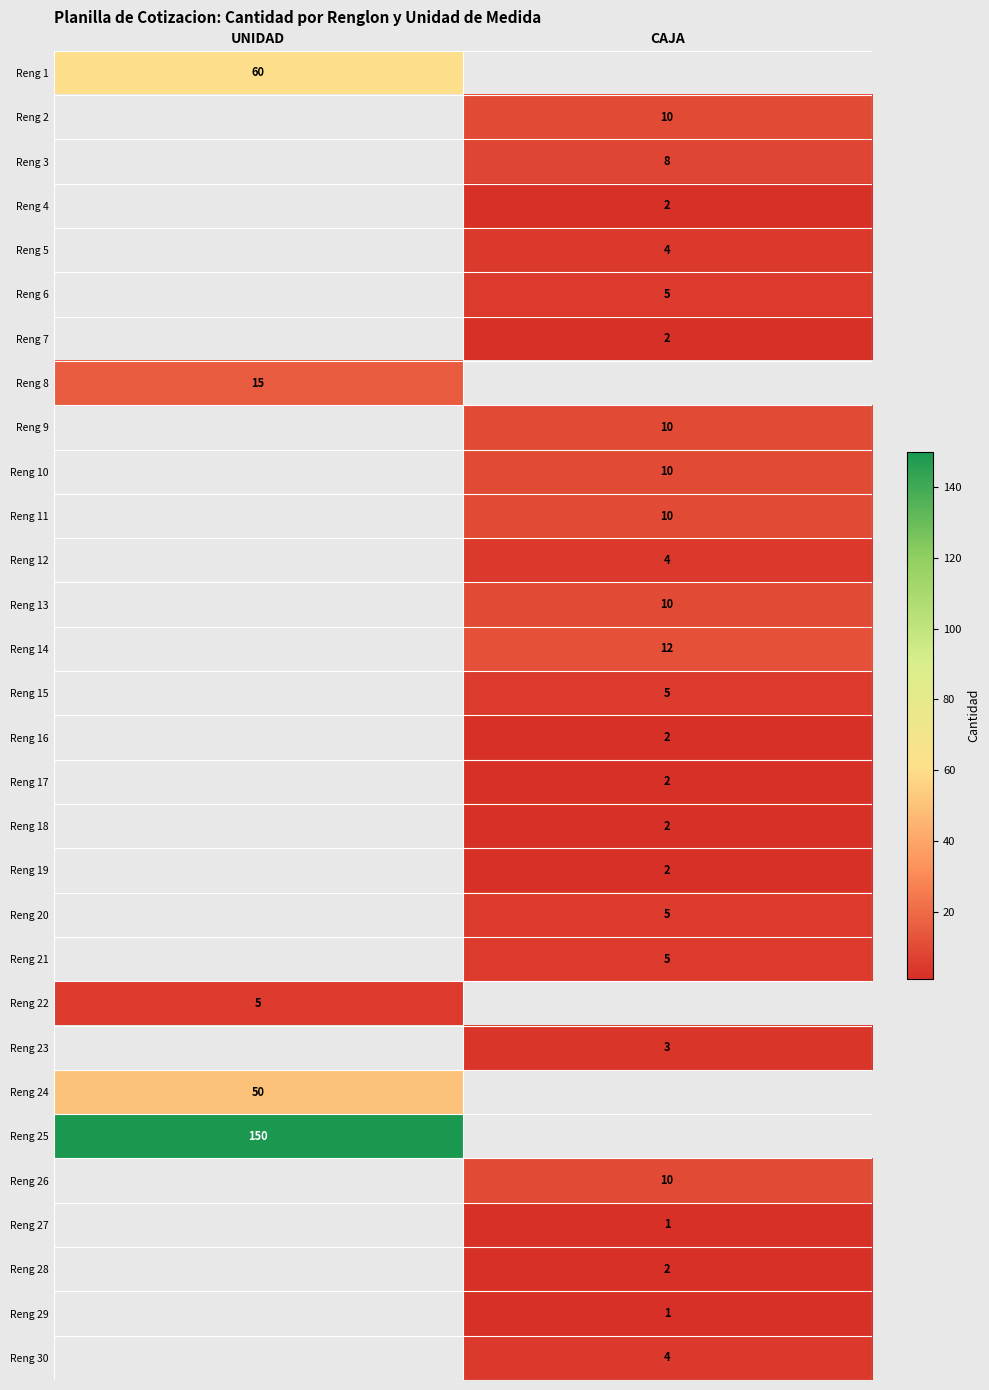

Is it true that Reng 8 equals 9 at UNIDAD?

False